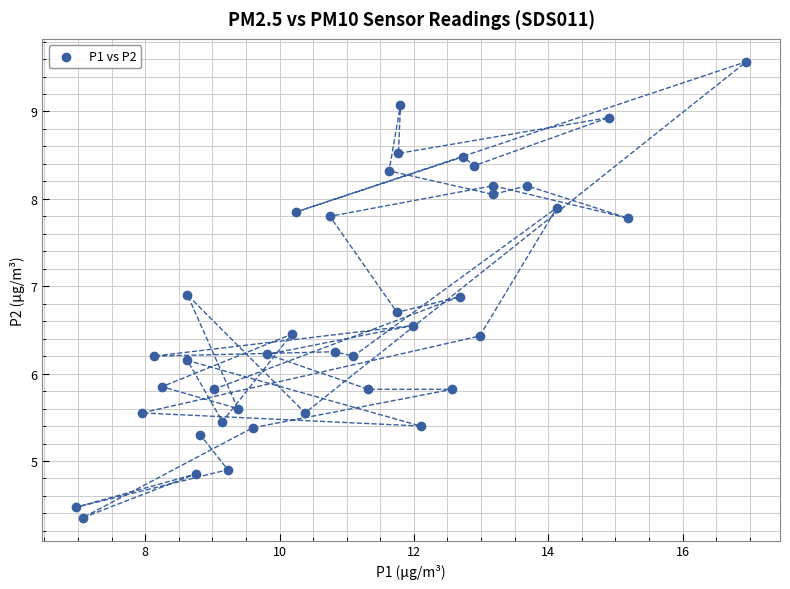

What is the range of X values (max minus min)?

10.0